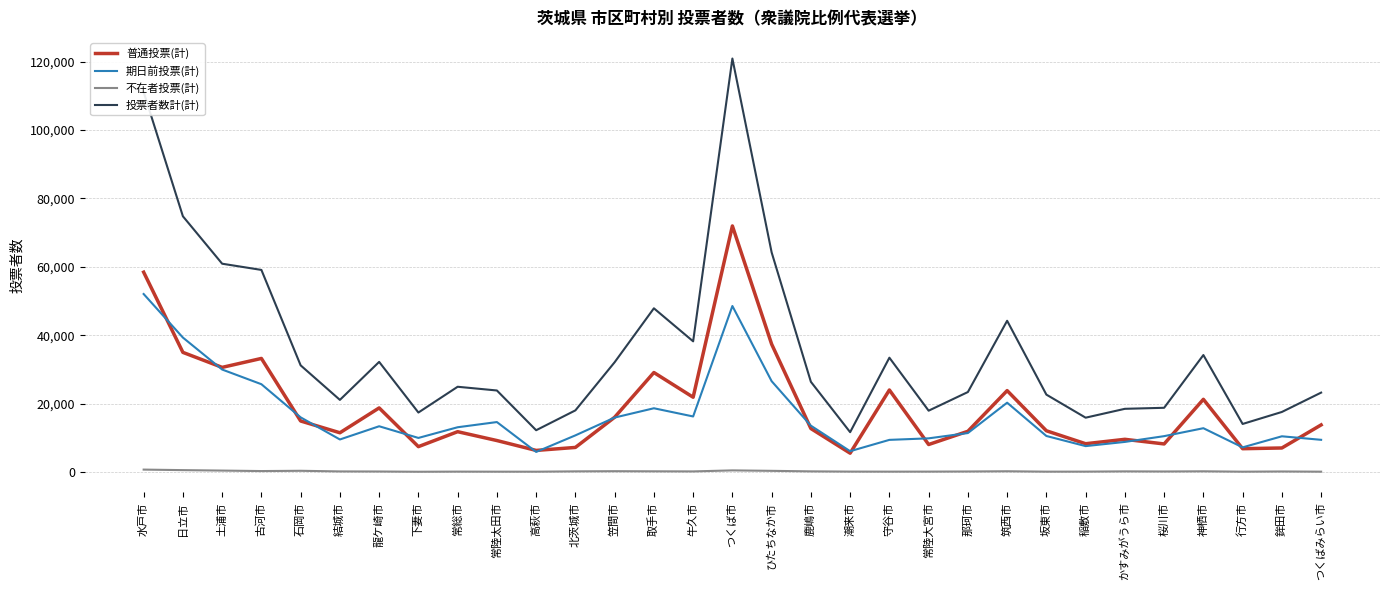

Which series has the largest total across all categories?

投票者数計(計)